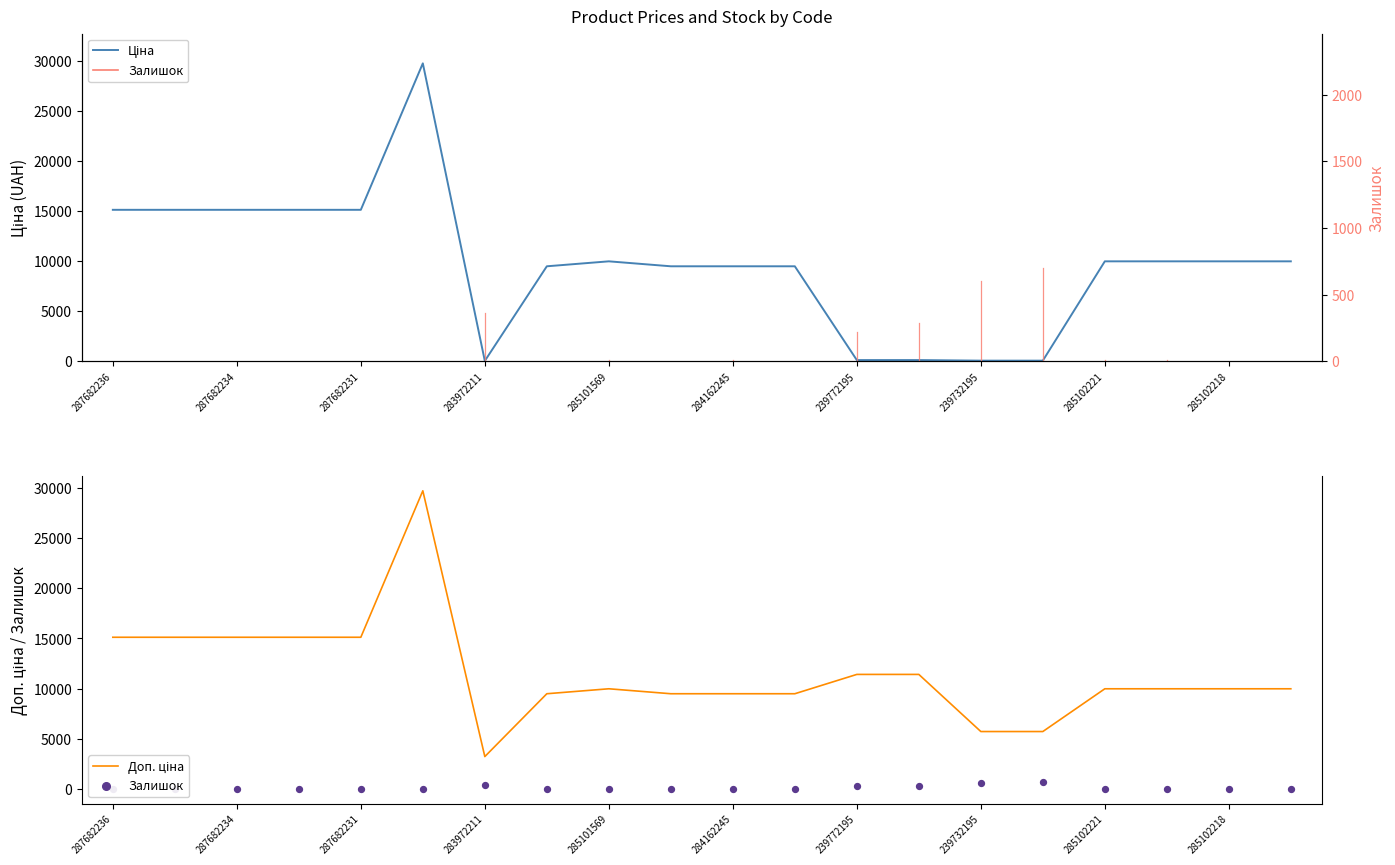

Which series has the largest Y range (max minus min)?

Ціна